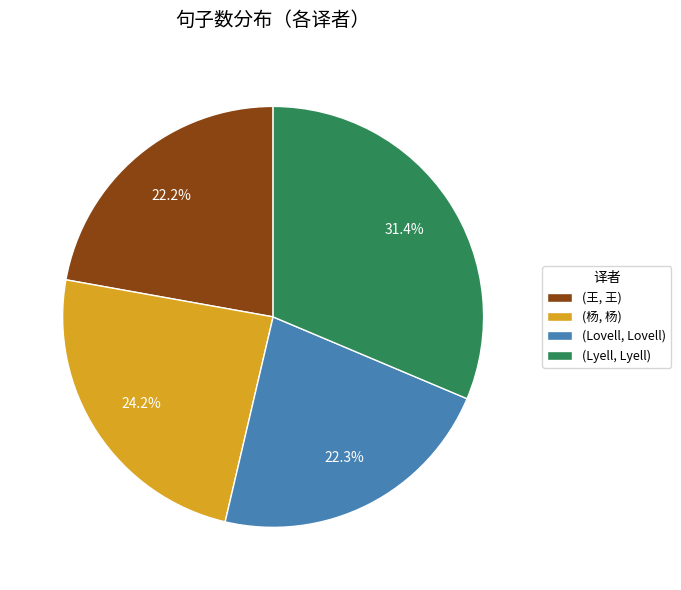

Rank the categories by value from highest to lowest.

(Lyell, Lyell), (杨, 杨), (Lovell, Lovell), (王, 王)